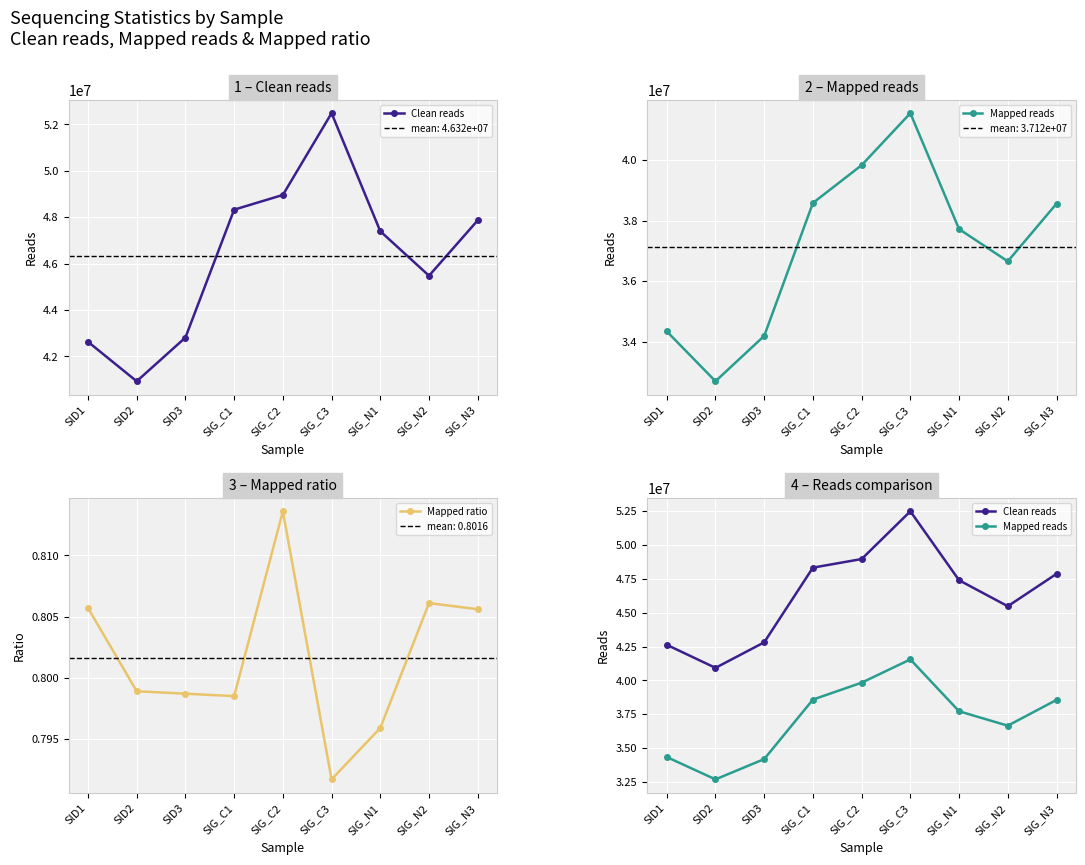

Which series has the largest range (max minus min)?

Clean reads